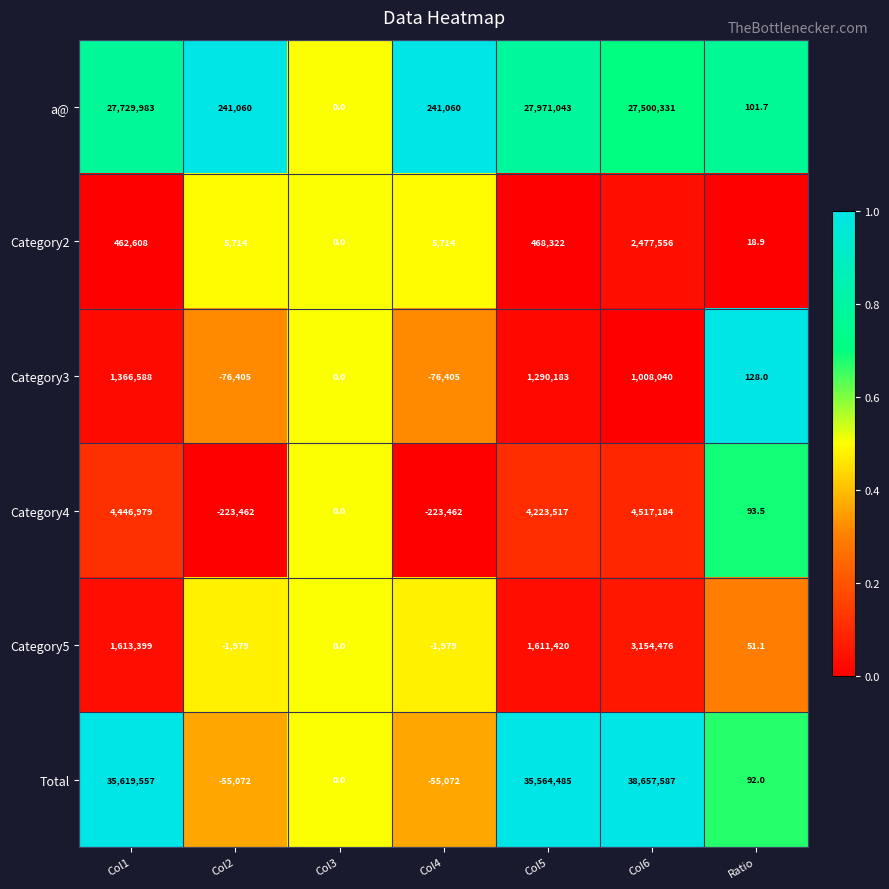

What is the sum of the a@ values at Col2 and Col3?

241060.0